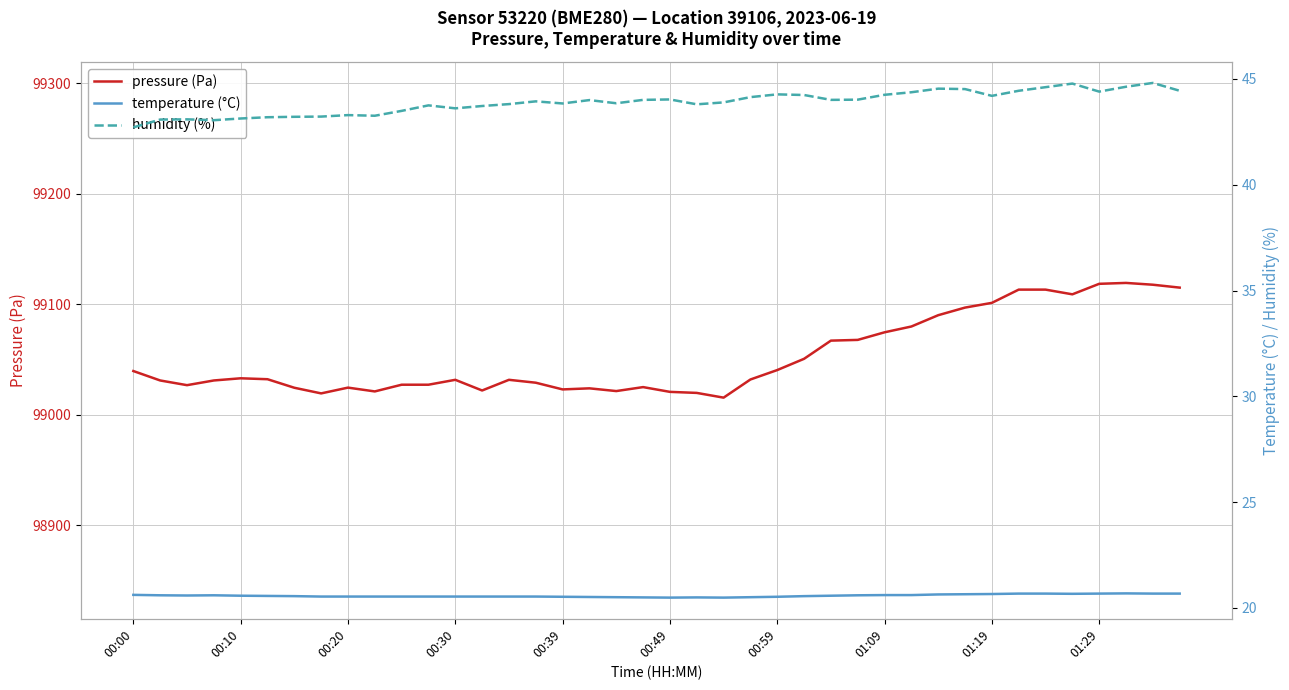

What is the maximum value for pressure (Pa)?

99119.2